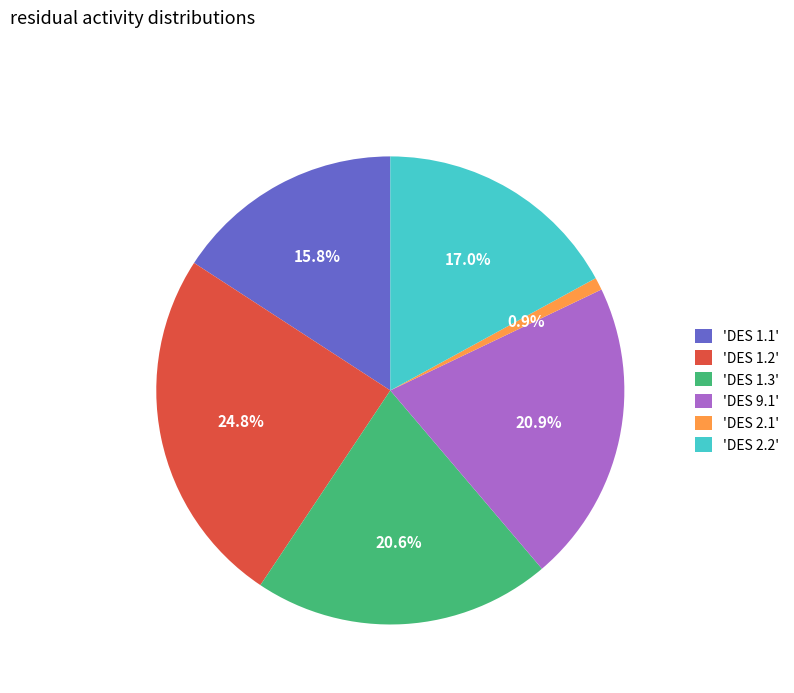

How many segments does this pie chart have?

6